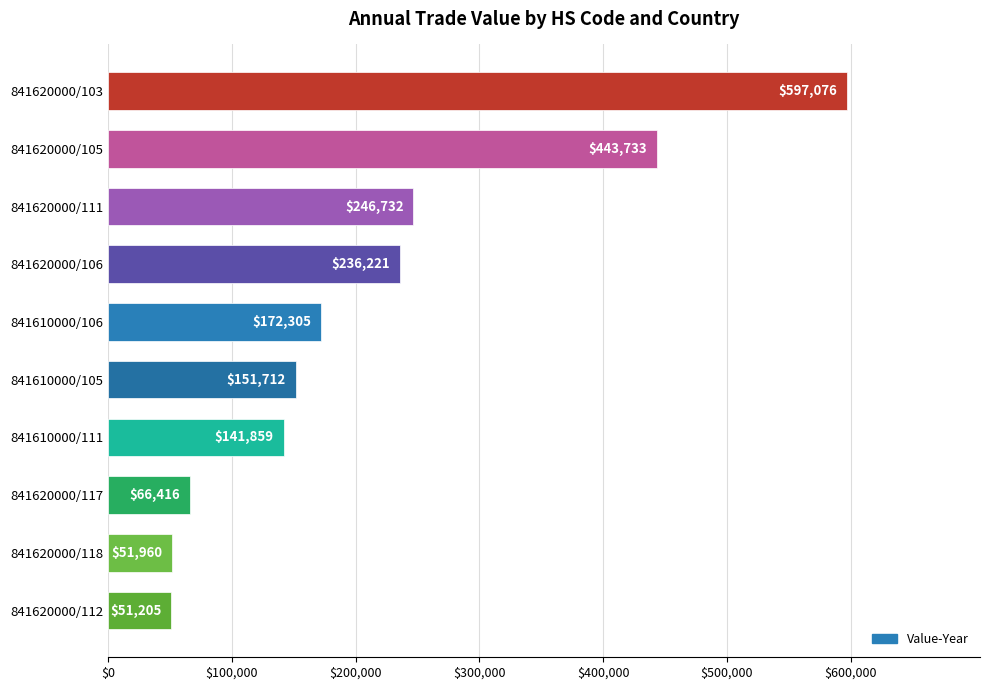

Are the bars grouped side by side (vs. stacked)?

No